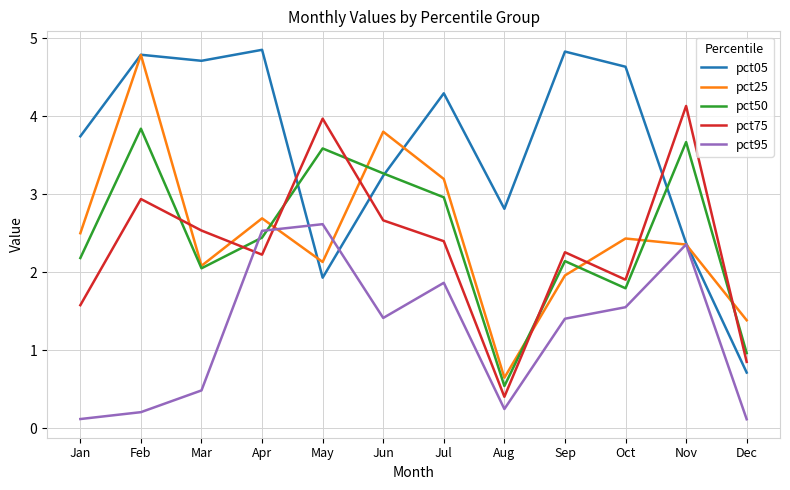

Reading left to right, what are all the values shown in this chart?

pct05: Jan=3.7	Feb=4.8	Mar=4.7	Apr=4.8	May=1.9	Jun=3.2	Jul=4.3	Aug=2.8	Sep=4.8	Oct=4.6	Nov=2.4	Dec=0.7
pct25: Jan=2.5	Feb=4.8	Mar=2.1	Apr=2.7	May=2.1	Jun=3.8	Jul=3.2	Aug=0.6	Sep=2.0	Oct=2.4	Nov=2.4	Dec=1.4
pct50: Jan=2.2	Feb=3.8	Mar=2.1	Apr=2.4	May=3.6	Jun=3.3	Jul=3.0	Aug=0.5	Sep=2.1	Oct=1.8	Nov=3.7	Dec=1.0
pct75: Jan=1.6	Feb=2.9	Mar=2.5	Apr=2.2	May=4.0	Jun=2.7	Jul=2.4	Aug=0.4	Sep=2.3	Oct=1.9	Nov=4.1	Dec=0.9
pct95: Jan=0.1	Feb=0.2	Mar=0.5	Apr=2.5	May=2.6	Jun=1.4	Jul=1.9	Aug=0.2	Sep=1.4	Oct=1.6	Nov=2.4	Dec=0.1